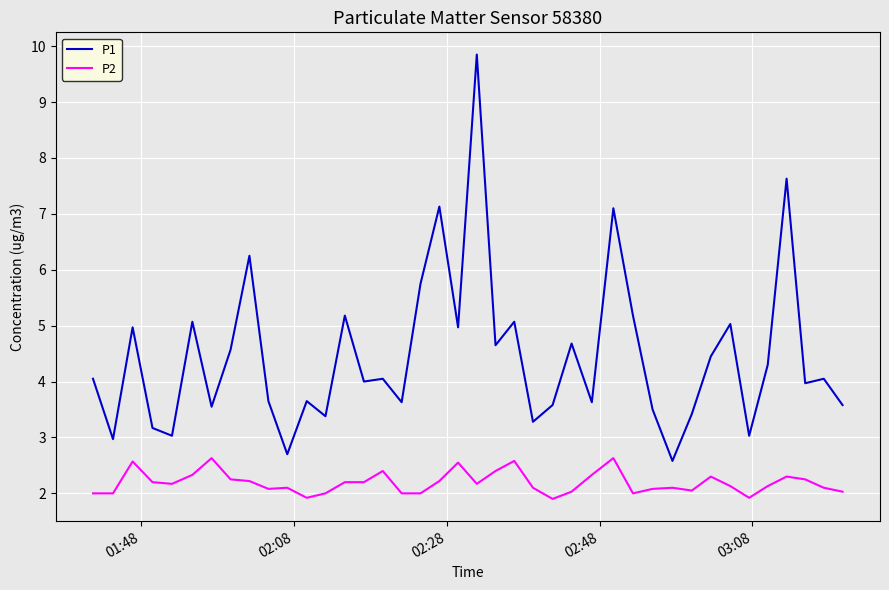

Which series has the largest range (max minus min)?

P1